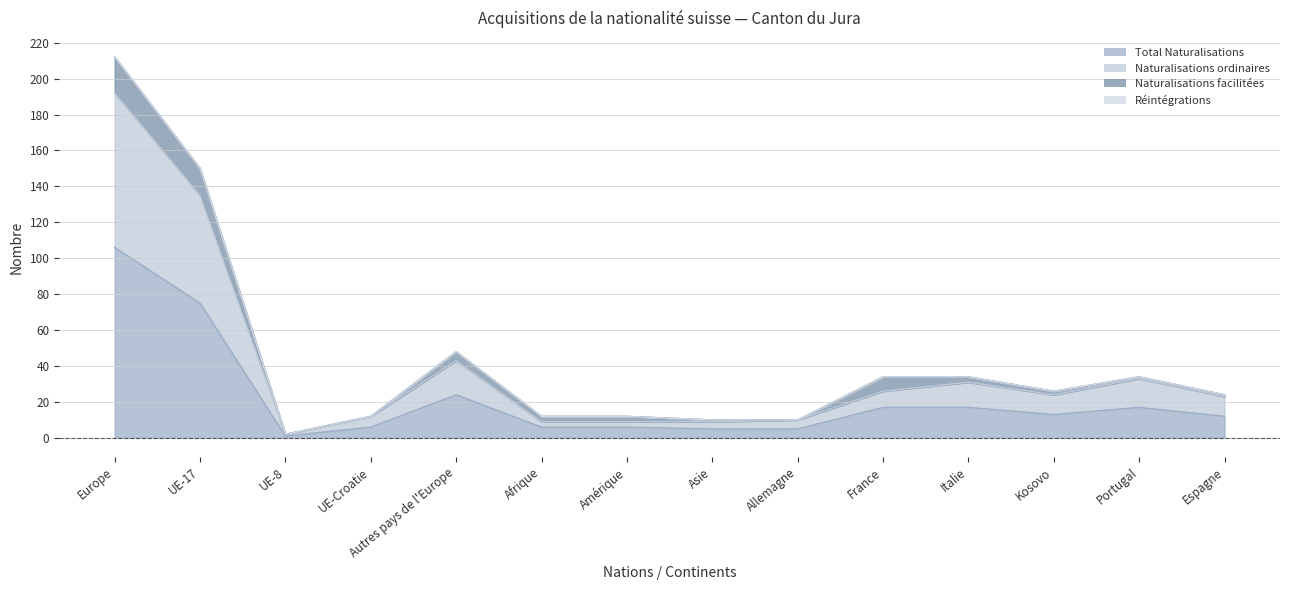

True or false: Total Naturalisations and Naturalisations ordinaires intersect in this chart.

False